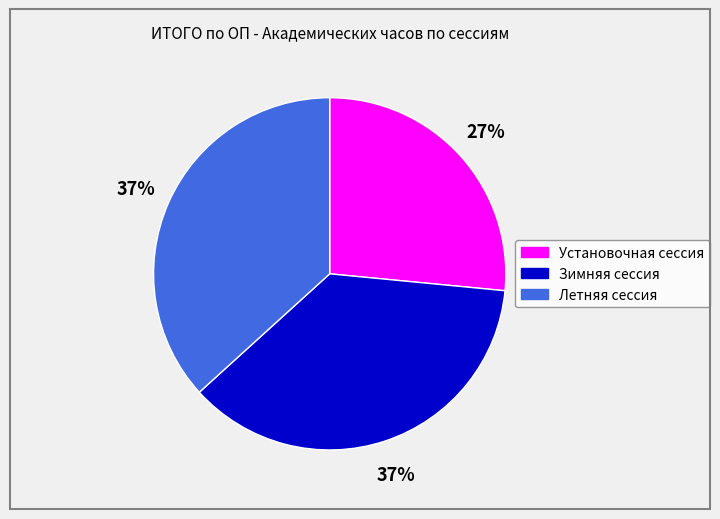

How many slices are in this pie chart?

3